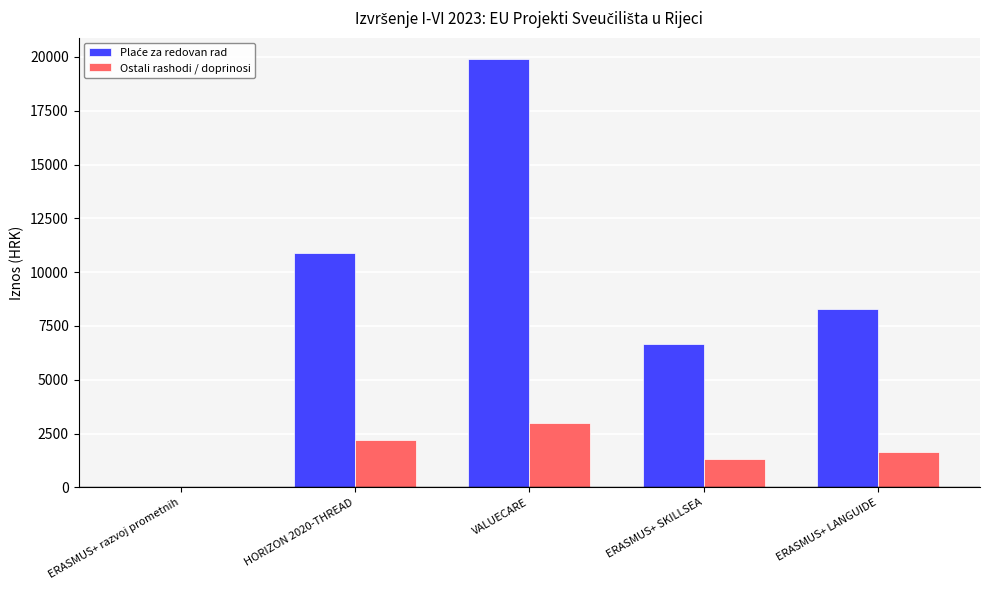

What is the total value across all series at ERASMUS+ SKILLSEA?

7958